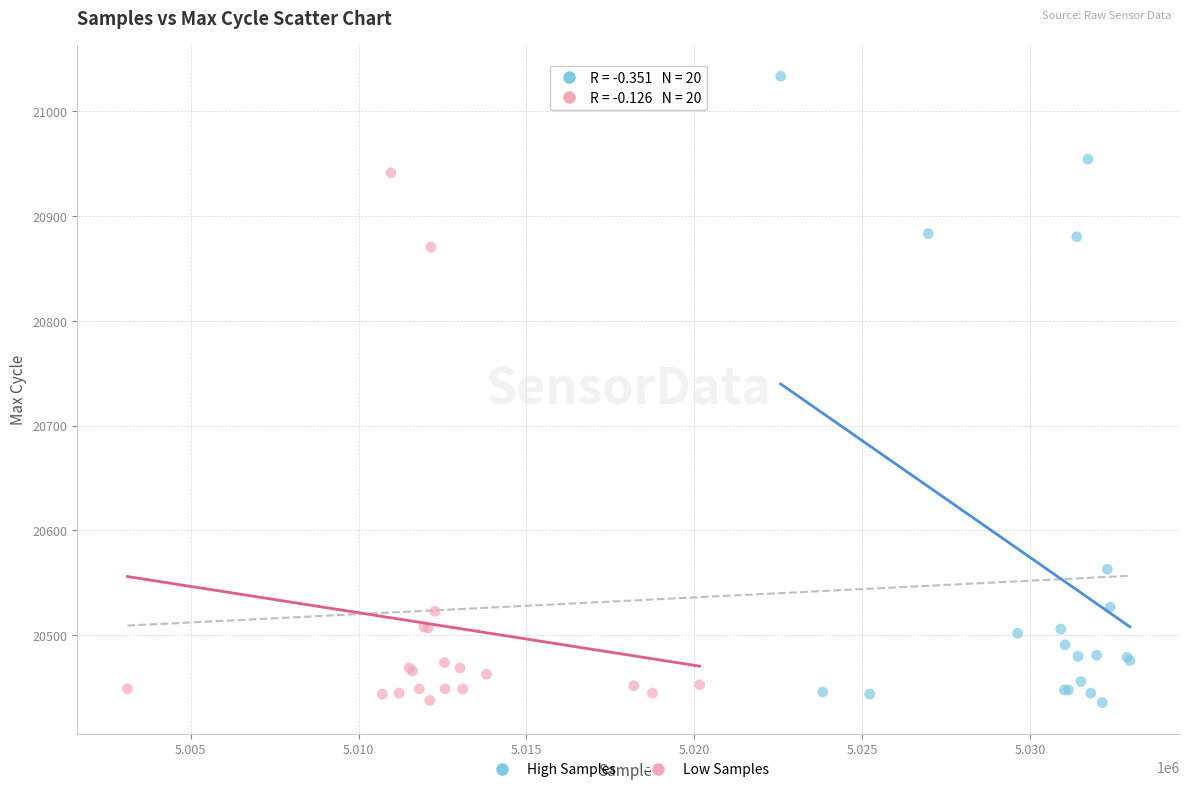

Which series contains the highest Y value?

High Samples